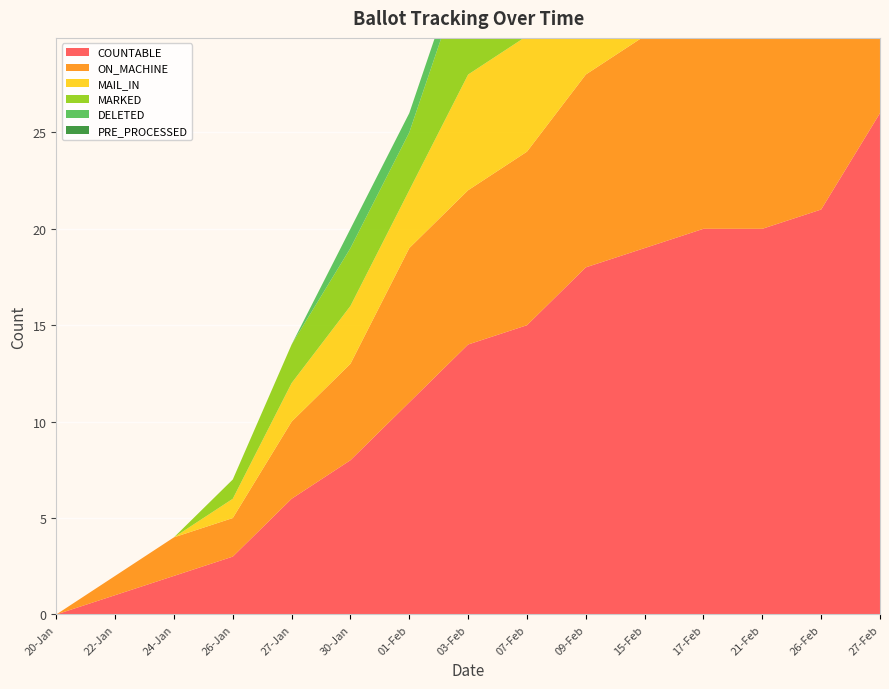

Reading left to right, extract all data points from this chart.

COUNTABLE: 0	1	2	3	6	8	11	14	15	18	19	20	20	21	26
ON_MACHINE: 0	1	2	2	4	5	8	8	9	10	11	12	12	13	17
MAIL_IN: 0	0	0	1	2	3	3	6	6	8	8	8	8	8	9
MARKED: 0	0	0	1	2	3	3	6	6	8	8	8	8	8	9
DELETED: 0	0	0	0	0	1	1	1	1	1	1	1	1	1	1
PRE_PROCESSED: 0	0	0	0	0	0	0	0	0	0	0	0	0	0	0